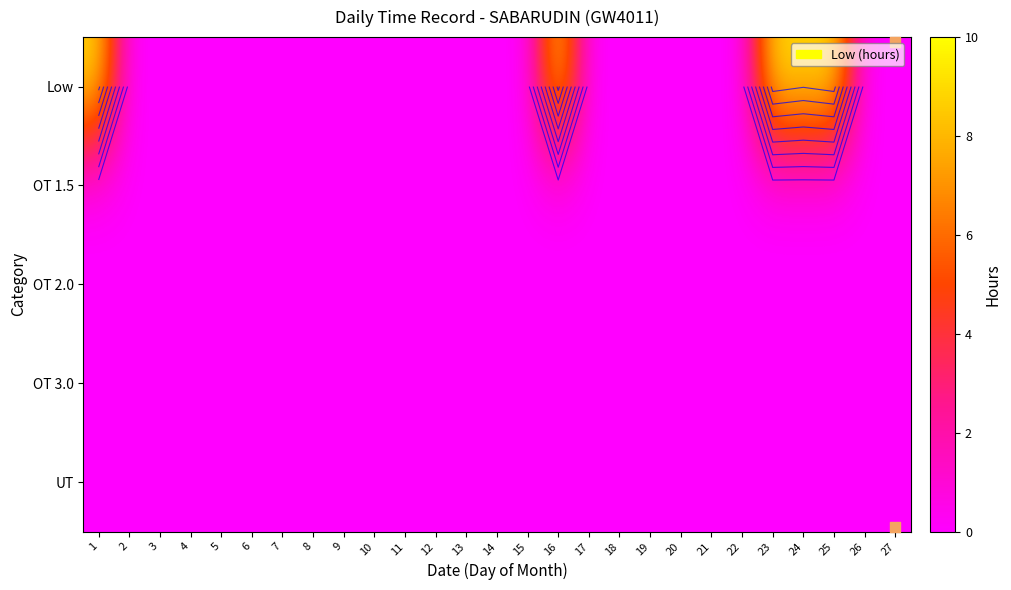

The OT 2.0 series shows 0.0 at 21. True or false?

True